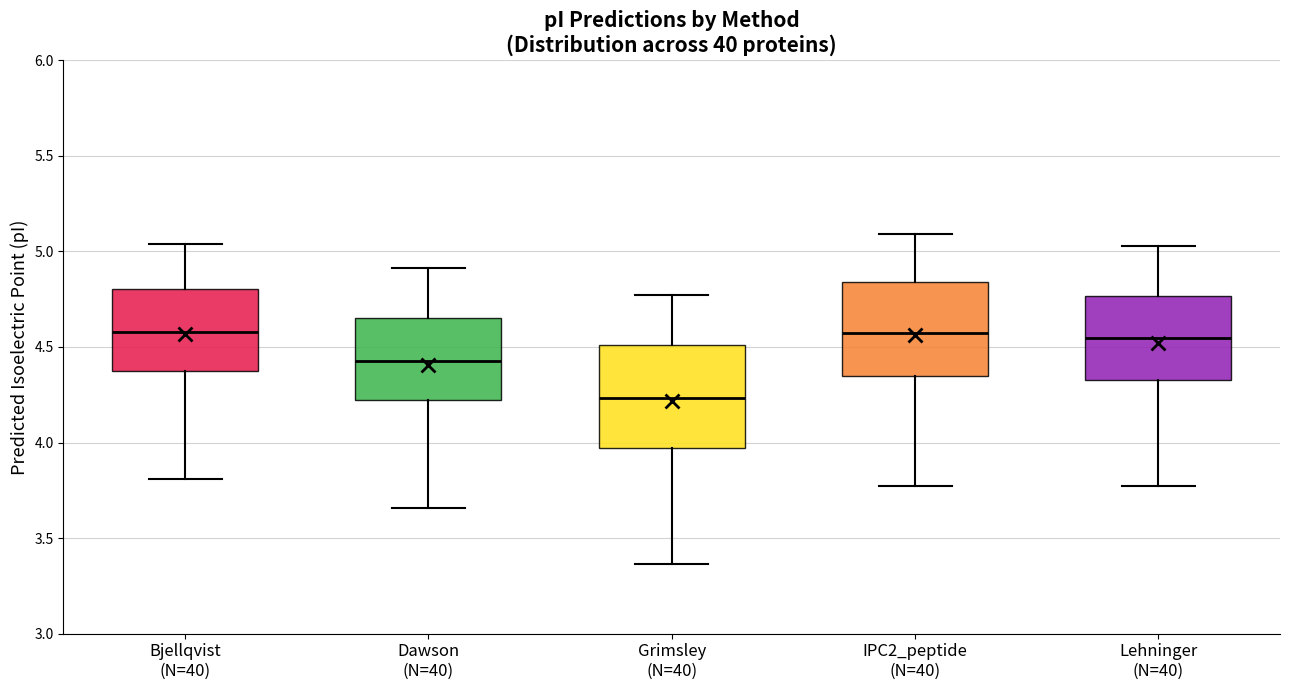

Reading left to right, read every box against the y-axis: the position of its median line, the range the box covers, and the ends of its whiskers. The values are not printed on the chart, so give them approximately, as read against the axis.

Bjellqvist (N=40): median 4.60, box 4.35 to 4.80, whiskers 3.80 to 5.05
Dawson (N=40): median 4.40, box 4.20 to 4.65, whiskers 3.65 to 4.90
Grimsley (N=40): median 4.25, box 3.95 to 4.50, whiskers 3.35 to 4.75
IPC2_peptide (N=40): median 4.55, box 4.35 to 4.85, whiskers 3.75 to 5.10
Lehninger (N=40): median 4.55, box 4.35 to 4.75, whiskers 3.75 to 5.05